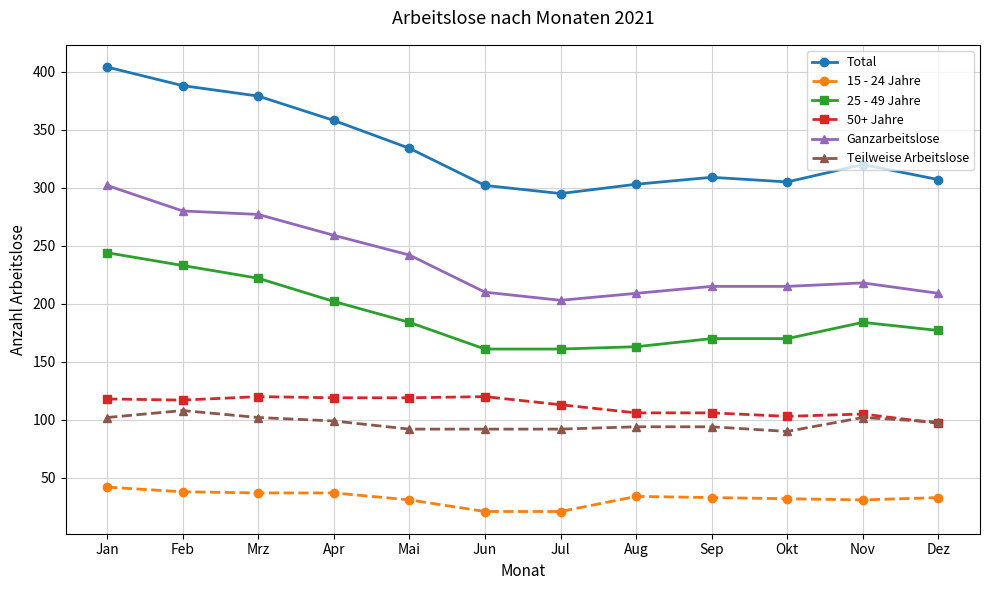

At how many categories does at least one series exceed 312?

6